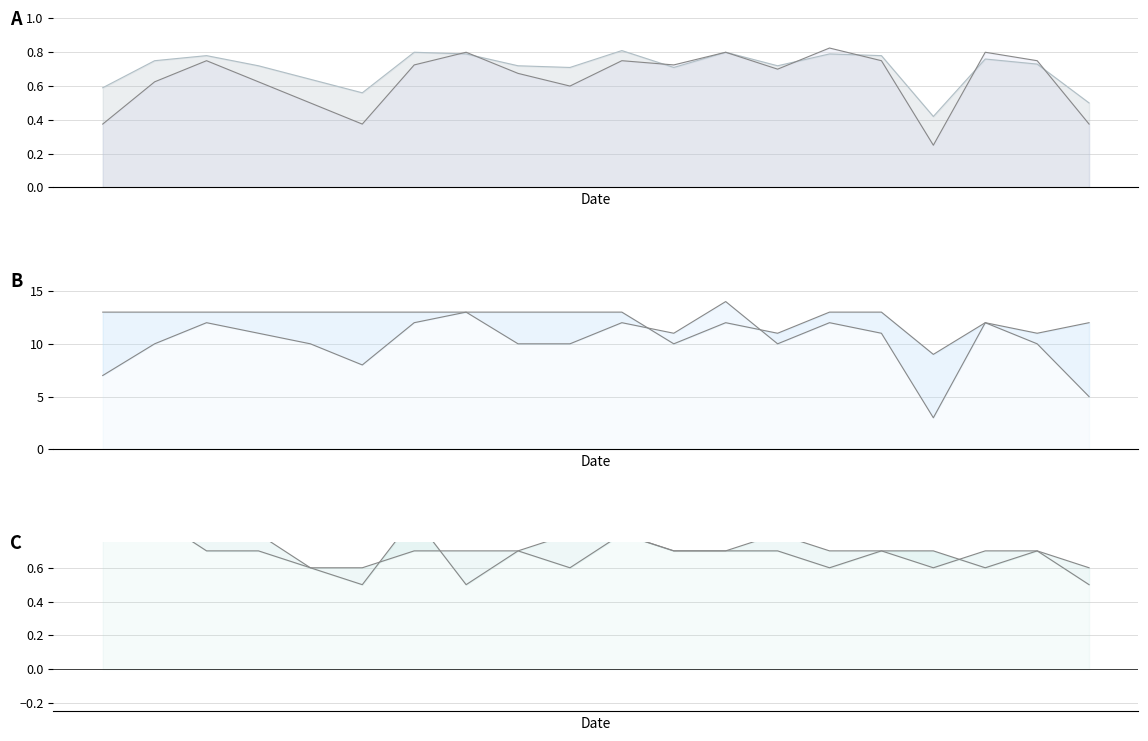

What is the minimum value for Celkové hodnocení?

0.4